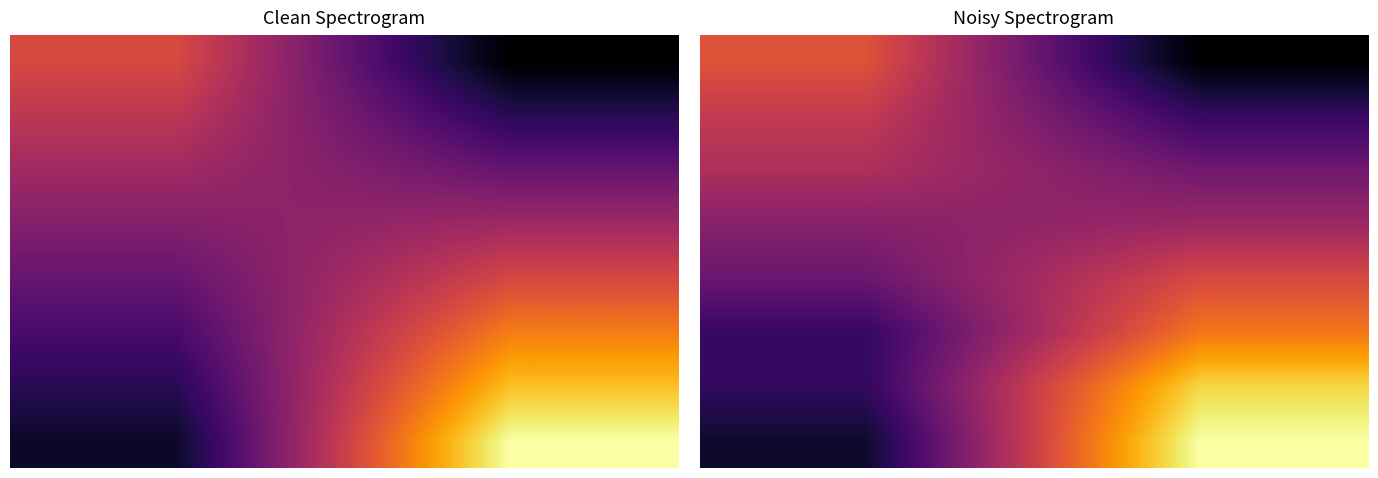

True or false: 2 has a value of 8.4 at 1.00.

False